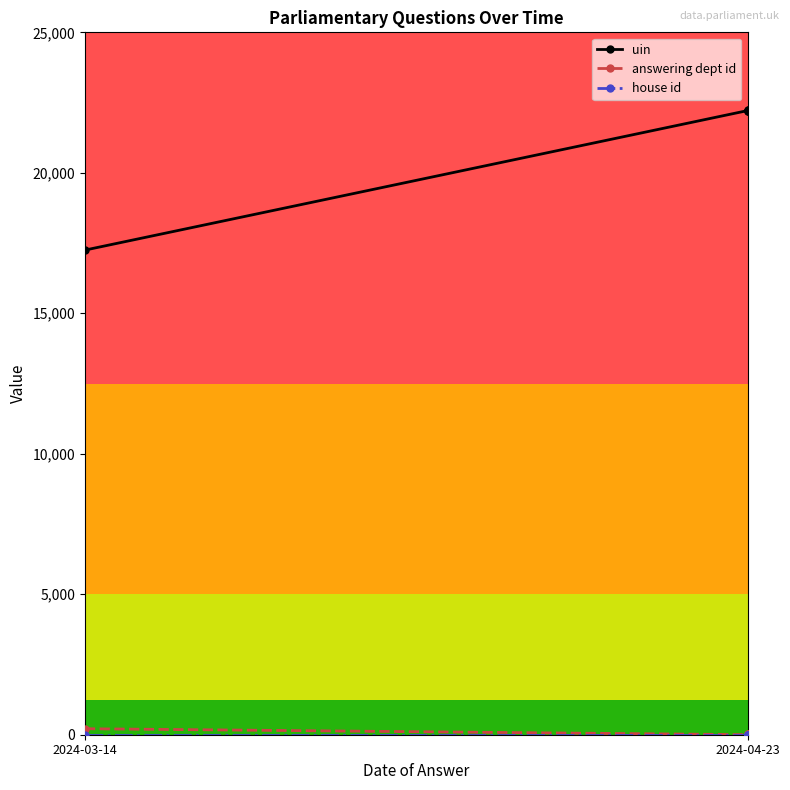

How many lines are shown in the chart?

3